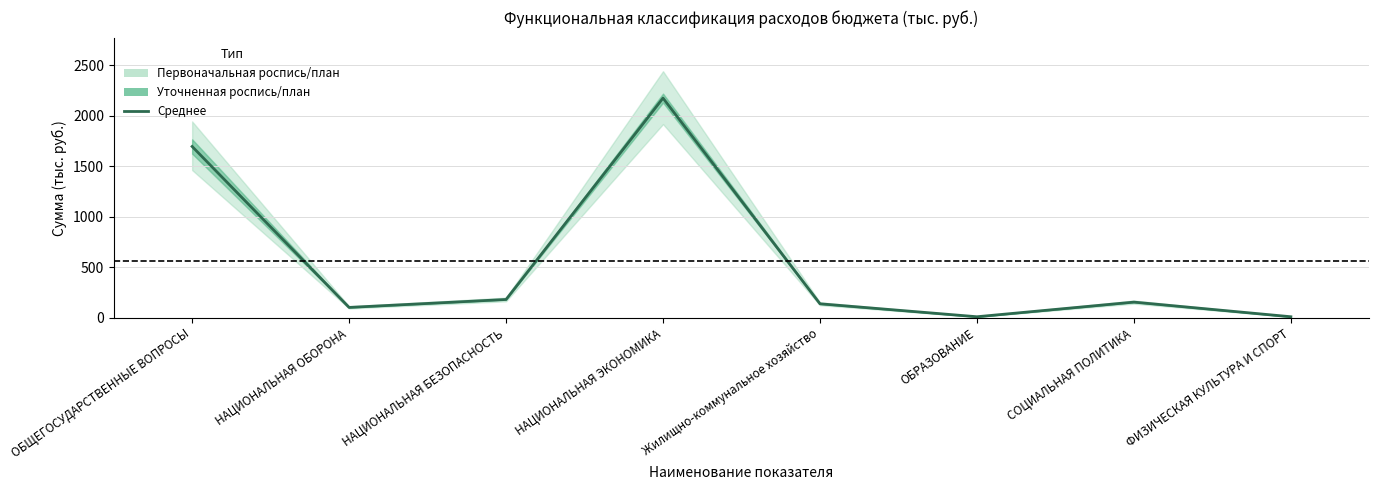

How many points are lower than both their immediate neighbors (excluding endpoints)?

2